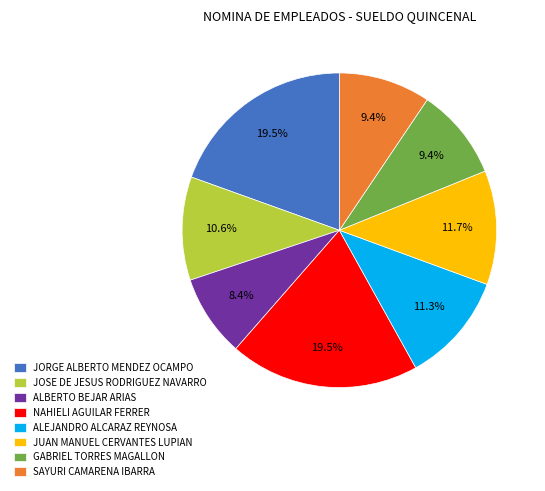

What percentage is the JUAN MANUEL CERVANTES LUPIAN slice, to the nearest percent?

12%